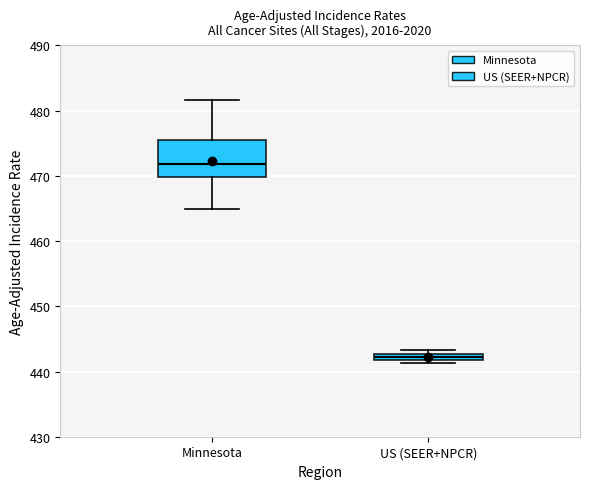

Where does the lower whisker of the box for Minnesota end on the y-axis? The values are not printed on the chart, so give them approximately, as read against the axis.

465